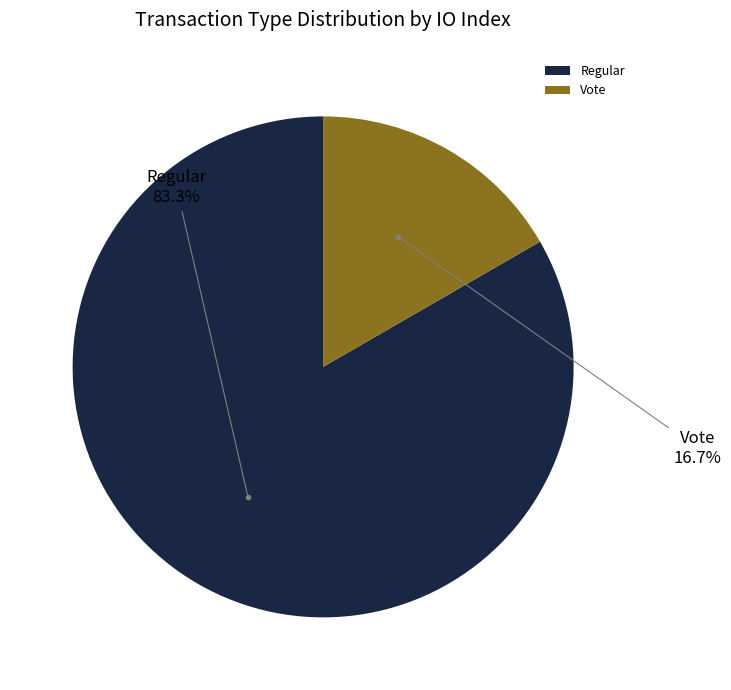

To the nearest percent, what percentage of the pie is Vote?

17%